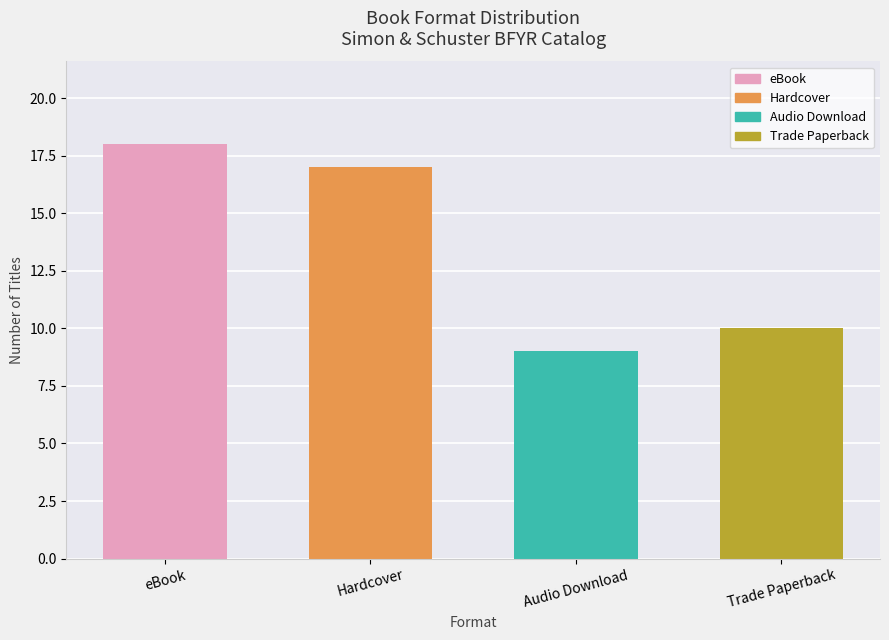

Does the chart contain stacked bars?

No